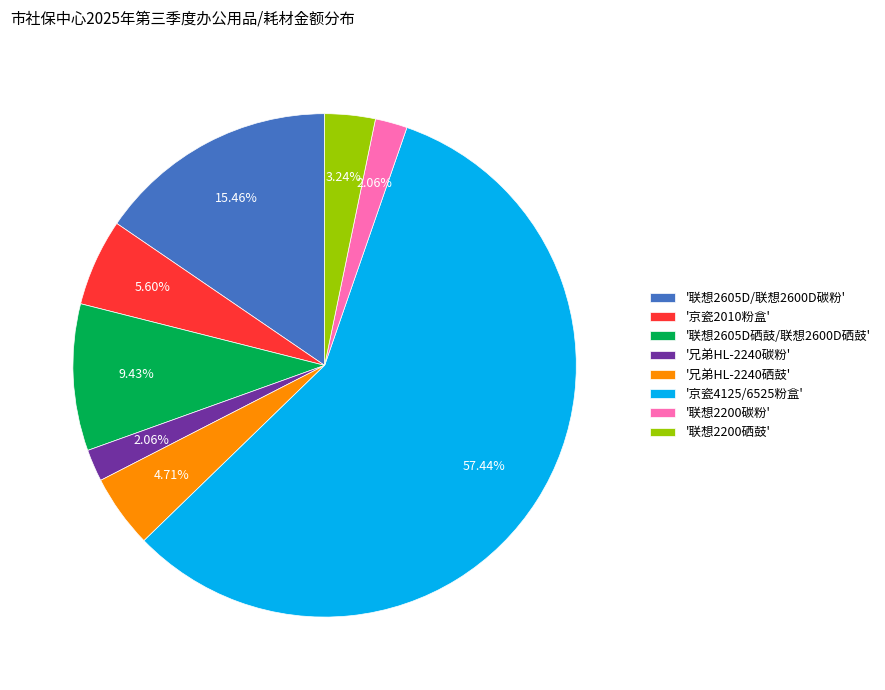

Does any single category account for the majority?

Yes